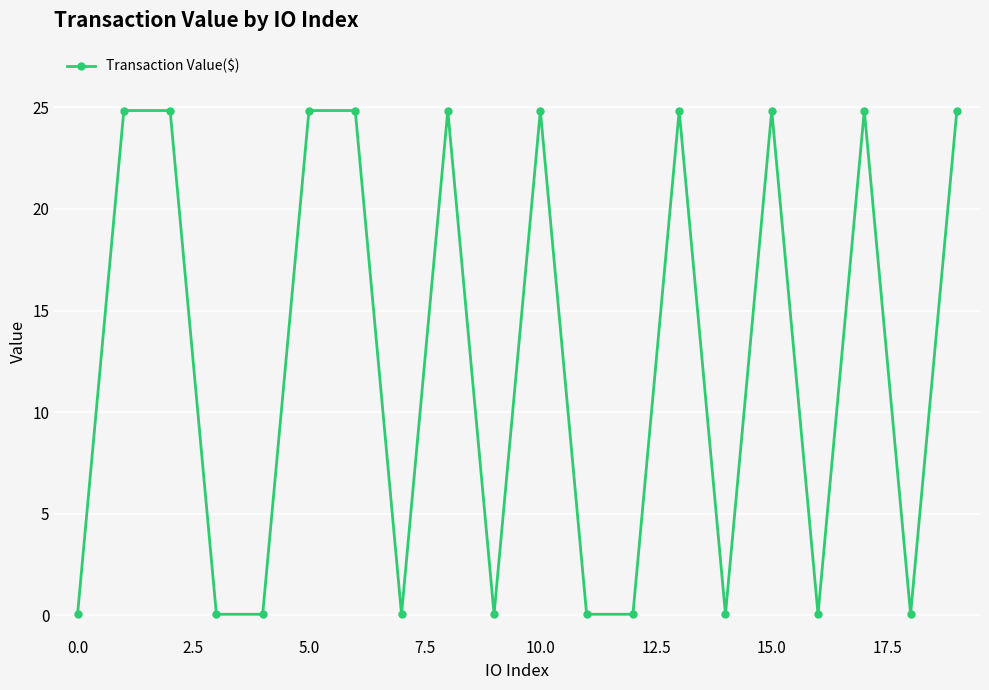

What is the greatest value displayed?

24.8